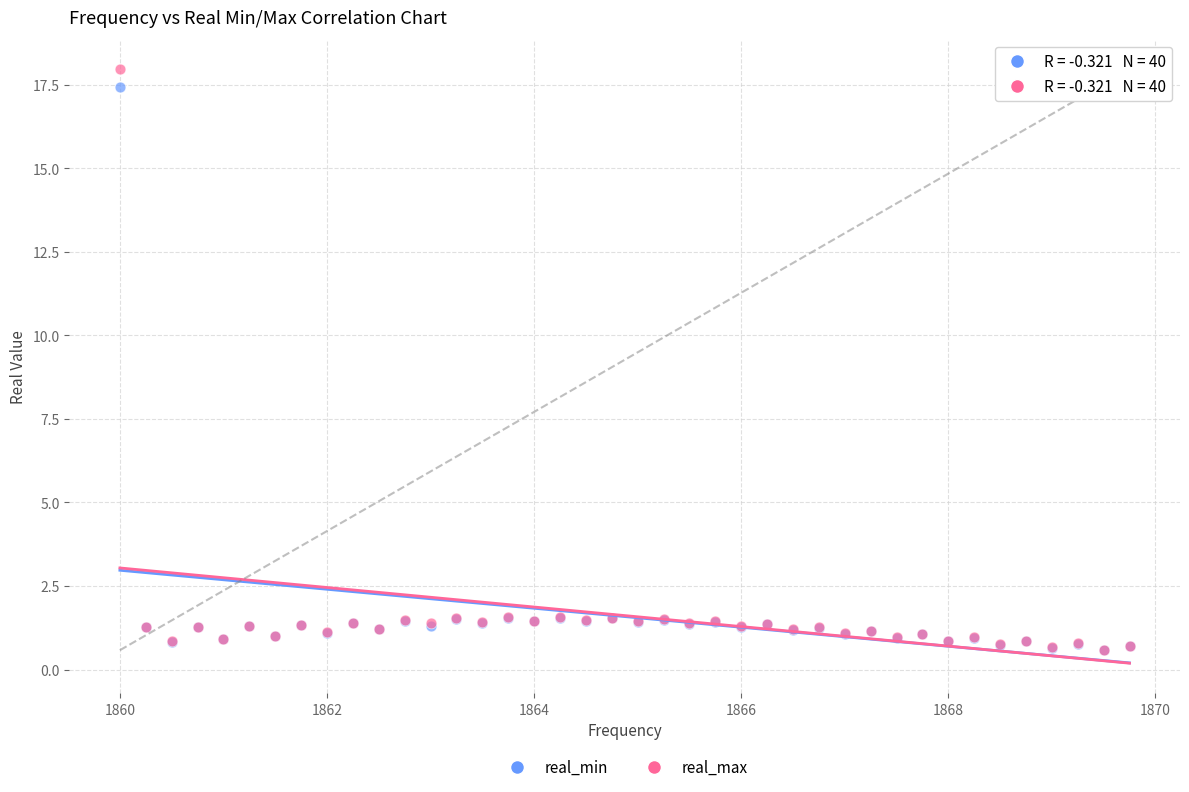

What are all the series names shown in the legend?

real_min, real_max